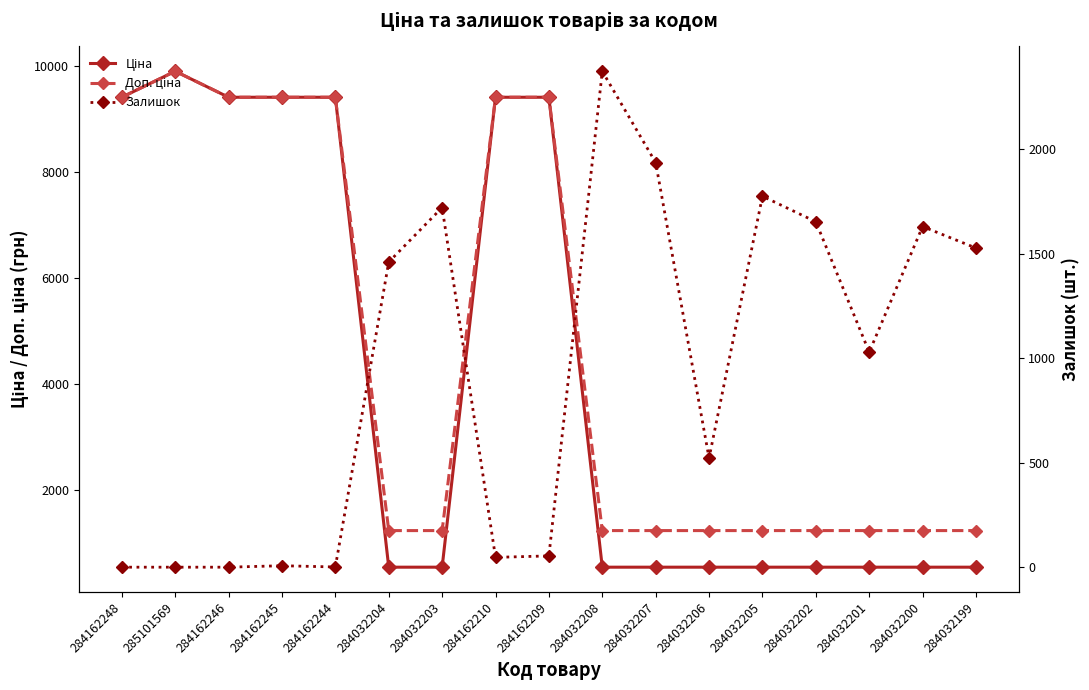

What is the label of the 16th point from the left?

284032200